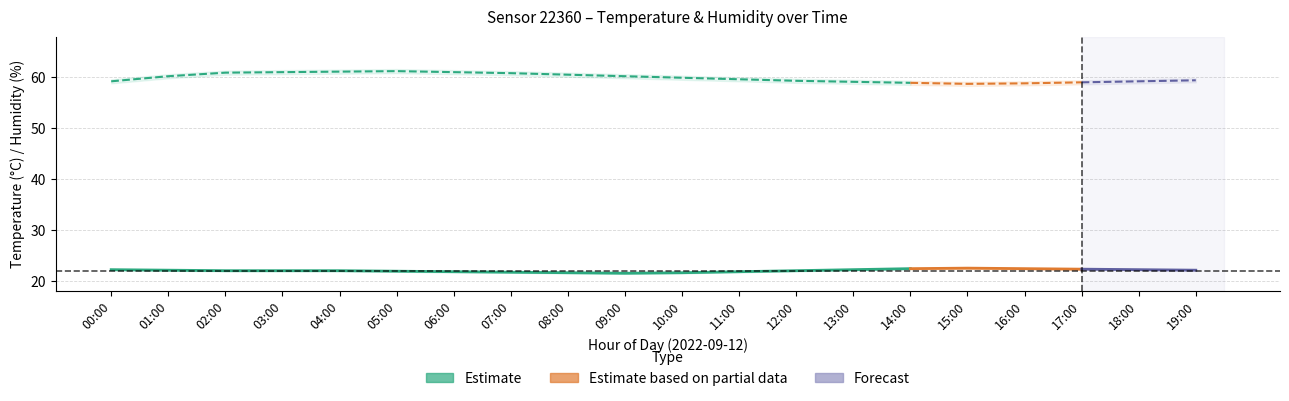

True or false: humidity and temperature_upper cross at least once.

False